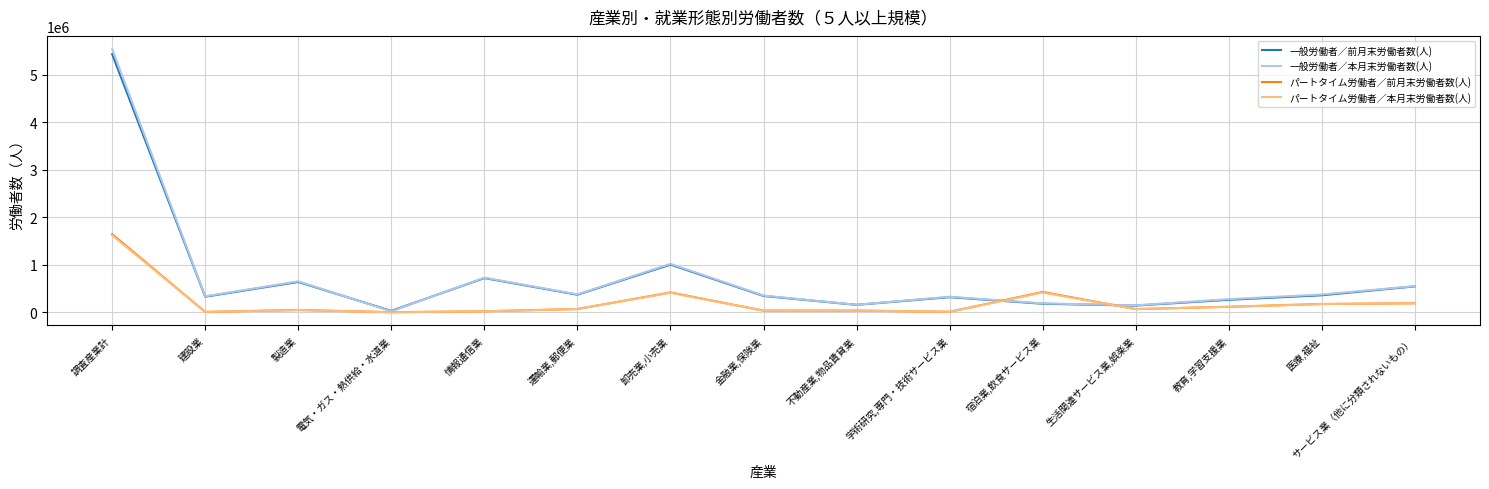

The 一般労働者／前月末労働者数(人) series shows 345701 at 金融業,保険業. True or false?

True